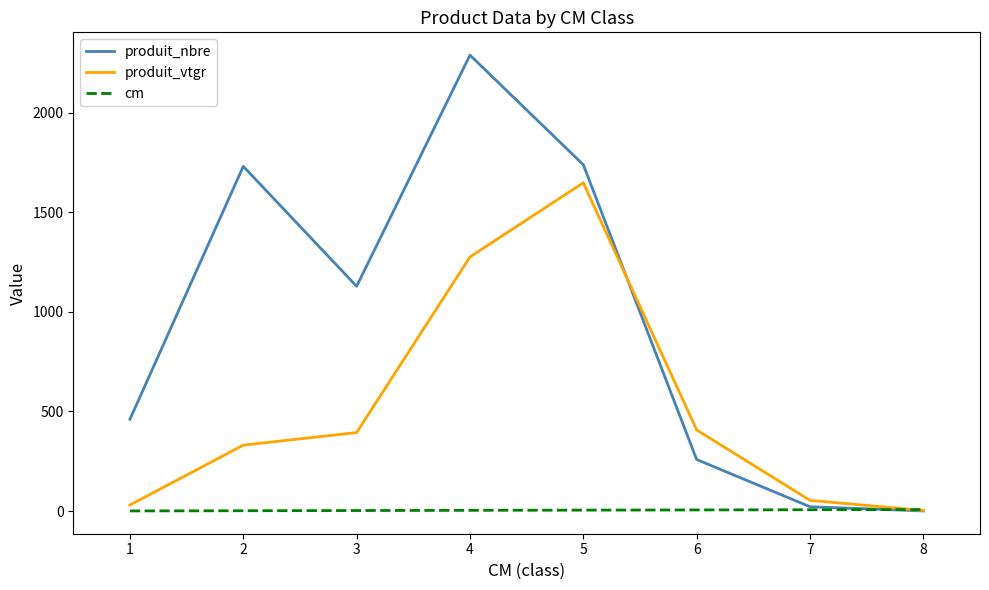

How many values in the cm series are below 5?

4